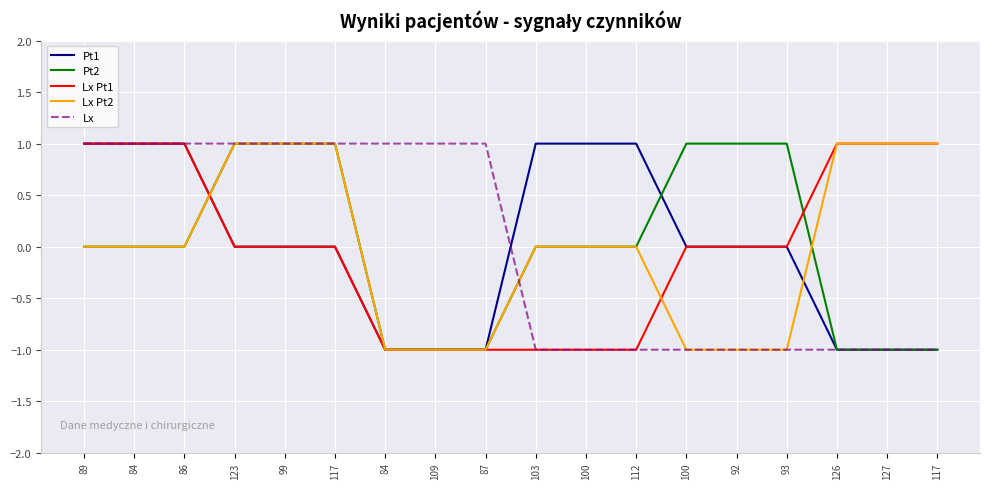

Does the chart display data point markers on the line(s)?

No